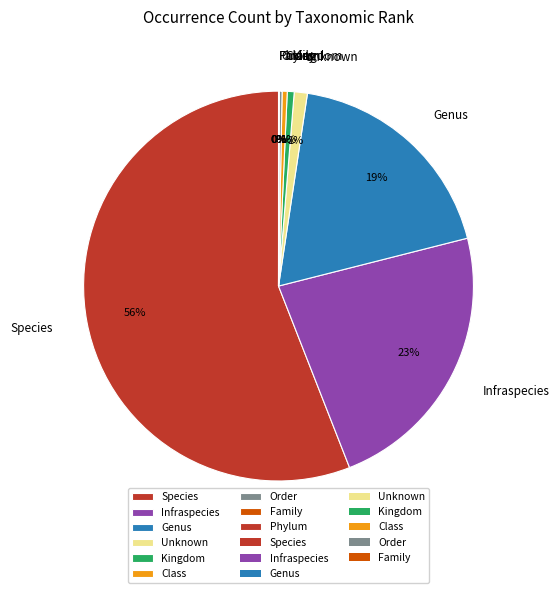

Which has a higher value, Infraspecies or Unknown?

Infraspecies